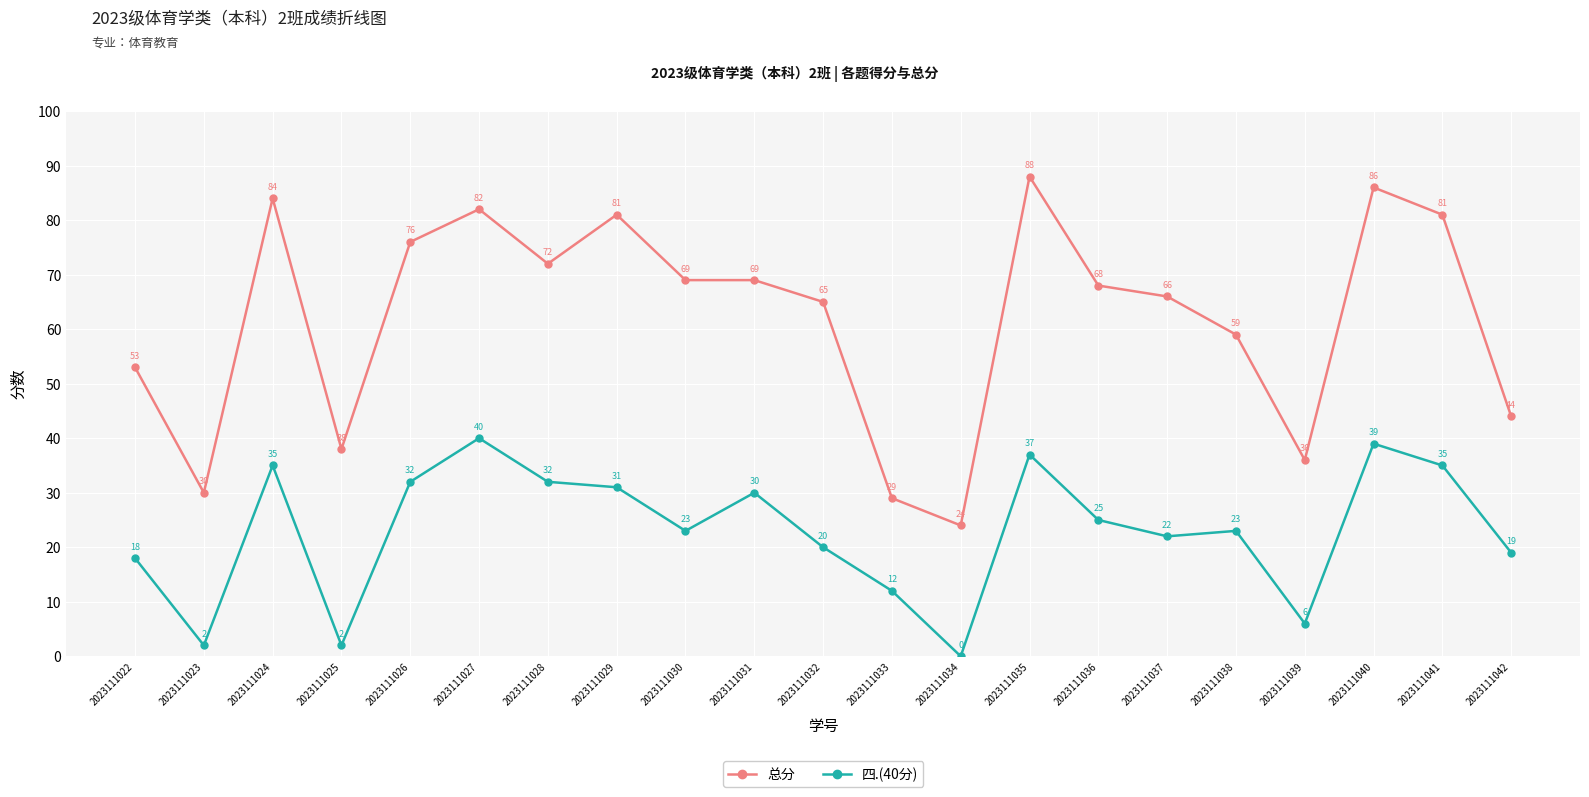

How many lines are shown in the chart?

2